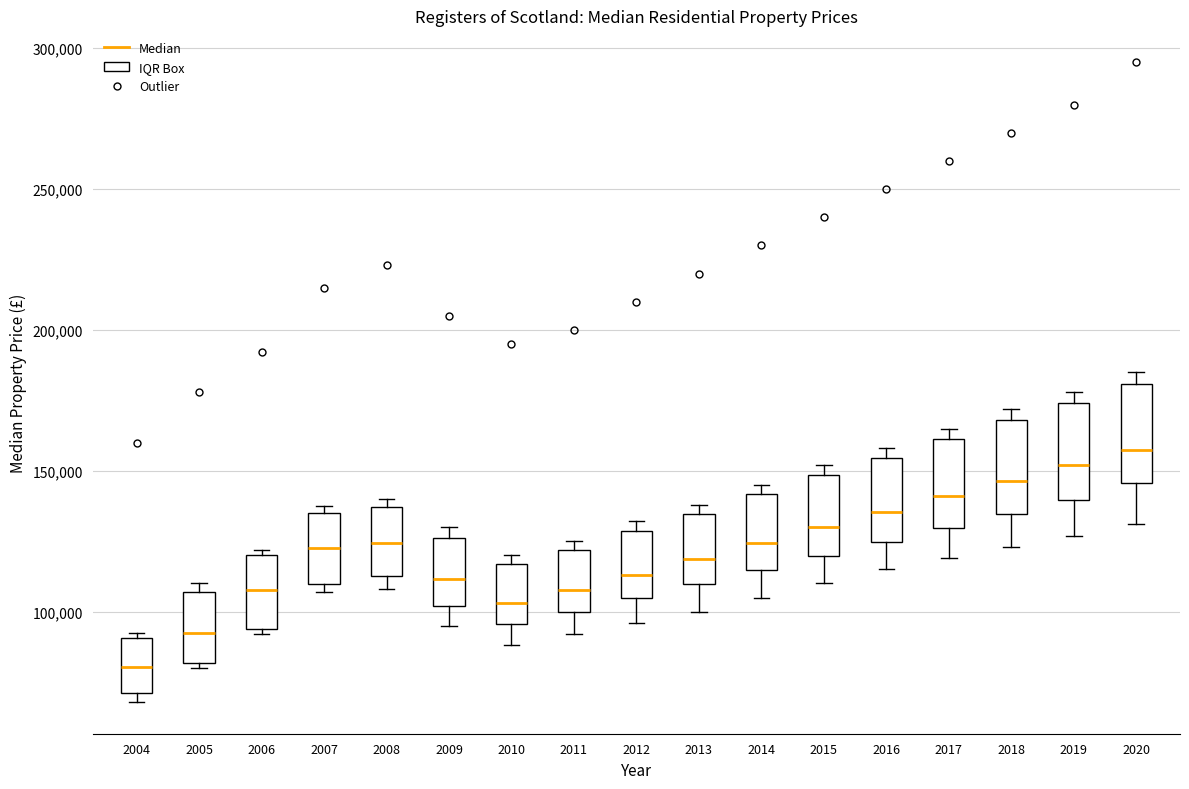

Reading left to right, transcribe this box plot: for each box, give where its median line is, the range the box spans, and where its two whiskers end, as read against the y-axis. The values are not printed on the chart, so give them approximately, as read against the axis.

2004: median 80000, box 70000 to 90000, whiskers 70000 (just below the box's lower edge) to 95000
2005: median 90000, box 80000 to 105000, whiskers 80000 (just below the box's lower edge) to 110000
2006: median 110000, box 95000 to 120000, whiskers 90000 to 120000 (just above the box's upper edge)
2007: median 125000, box 110000 to 135000, whiskers 105000 to 140000
2008: median 125000, box 115000 to 135000, whiskers 110000 to 140000
2009: median 110000, box 100000 to 125000, whiskers 95000 to 130000
2010: median 105000, box 95000 to 115000, whiskers 90000 to 120000
2011: median 110000, box 100000 to 120000, whiskers 90000 to 125000
2012: median 115000, box 105000 to 130000, whiskers 95000 to 130000 (just above the box's upper edge)
2013: median 120000, box 110000 to 135000, whiskers 100000 to 140000
2014: median 125000, box 115000 to 140000, whiskers 105000 to 145000
2015: median 130000, box 120000 to 150000, whiskers 110000 to 150000 (just above the box's upper edge)
2016: median 135000, box 125000 to 155000, whiskers 115000 to 160000
2017: median 140000, box 130000 to 160000, whiskers 120000 to 165000
2018: median 145000, box 135000 to 170000, whiskers 125000 to 170000 (just above the box's upper edge)
2019: median 150000, box 140000 to 175000, whiskers 125000 to 180000
2020: median 160000, box 145000 to 180000, whiskers 130000 to 185000